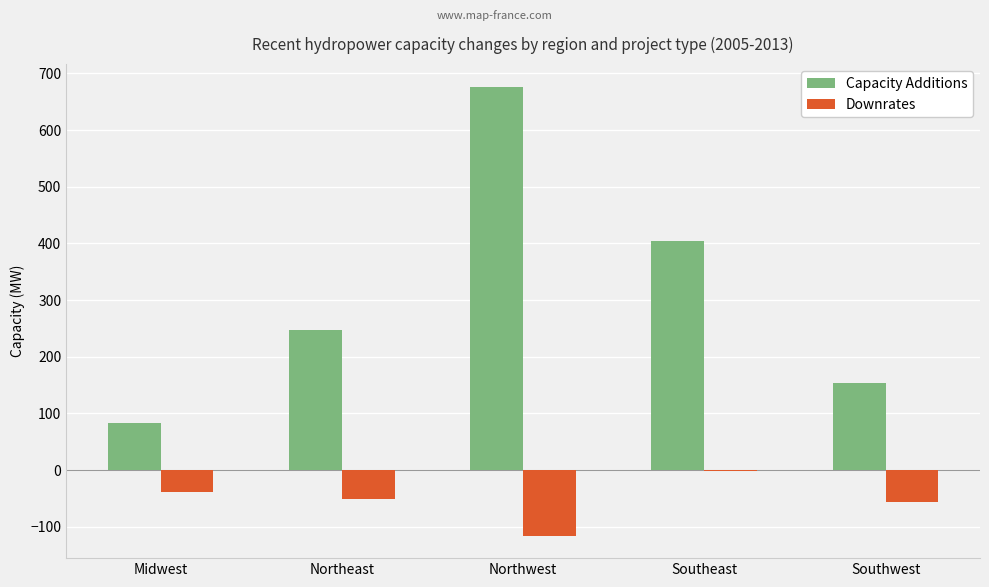

Which series changed the most between Northeast and Northwest?

Capacity Additions